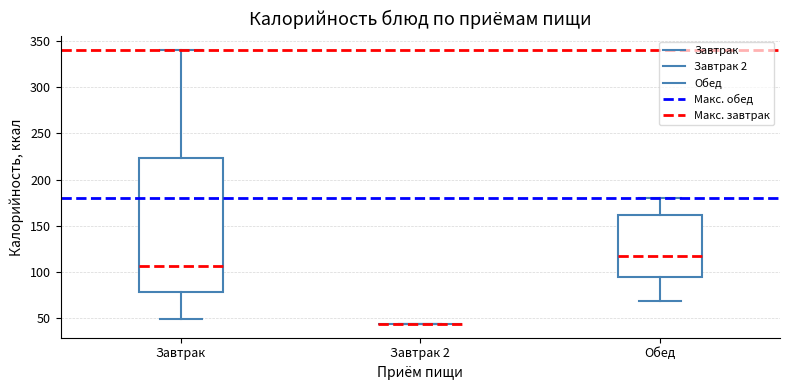

Comparing the boxes themselves (not the whiskers), which one is the tallest?

Завтрак